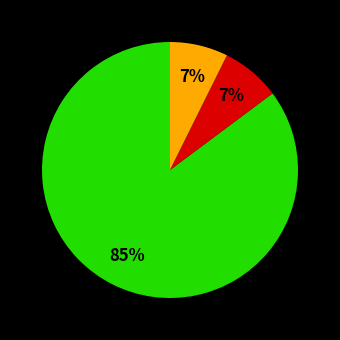

To the nearest percent, what is the average slice percentage?

33%